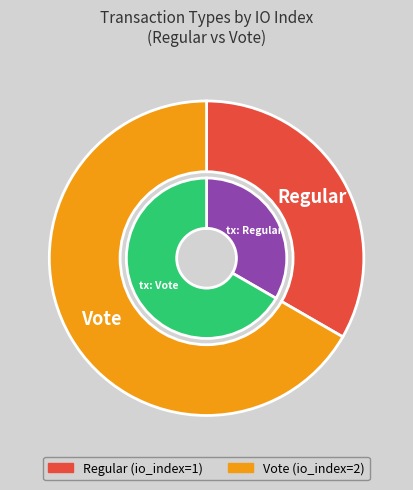

Is it true that Regular is 24% of the pie?

False